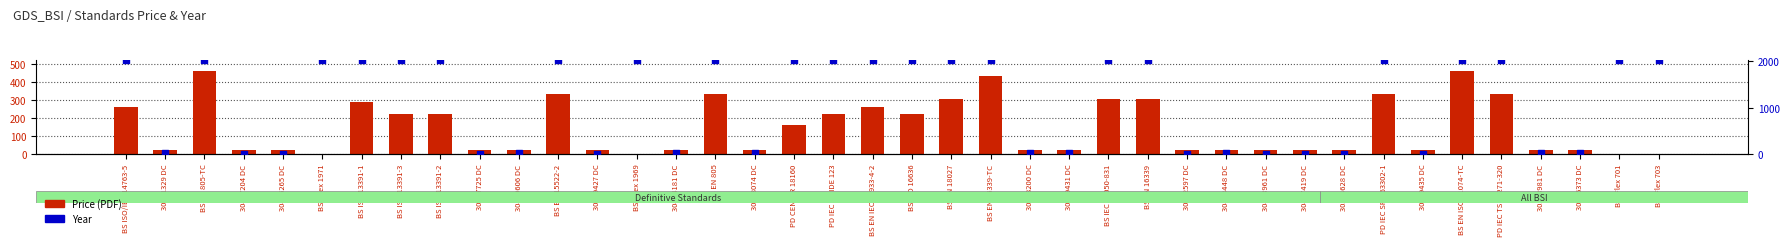

Which series has the largest total across all categories?

Year